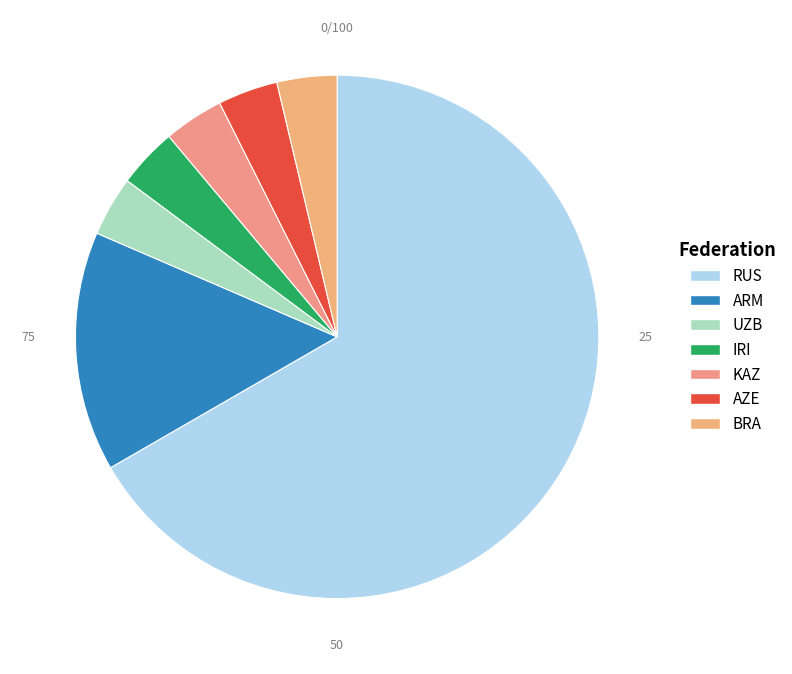

To the nearest percent, what percentage of the pie is ARM?

15%